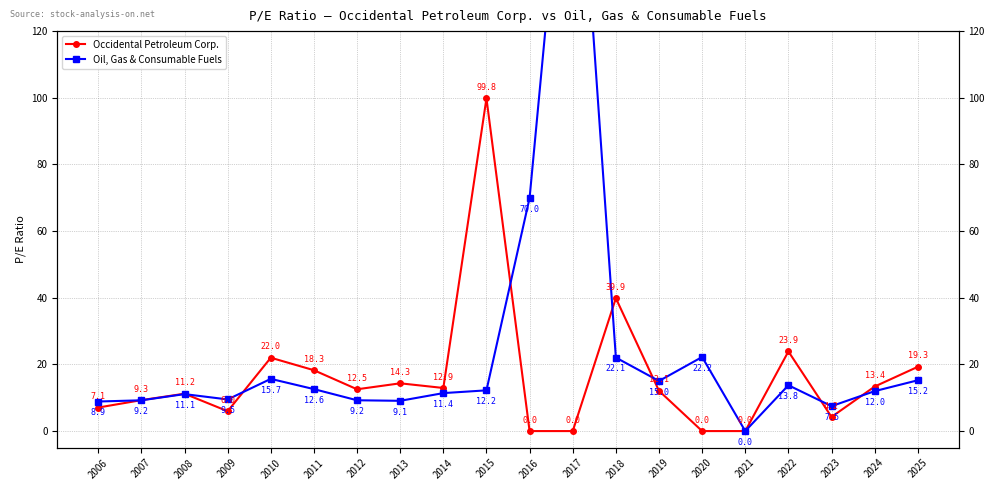

Count the number of categories in the chart.

20